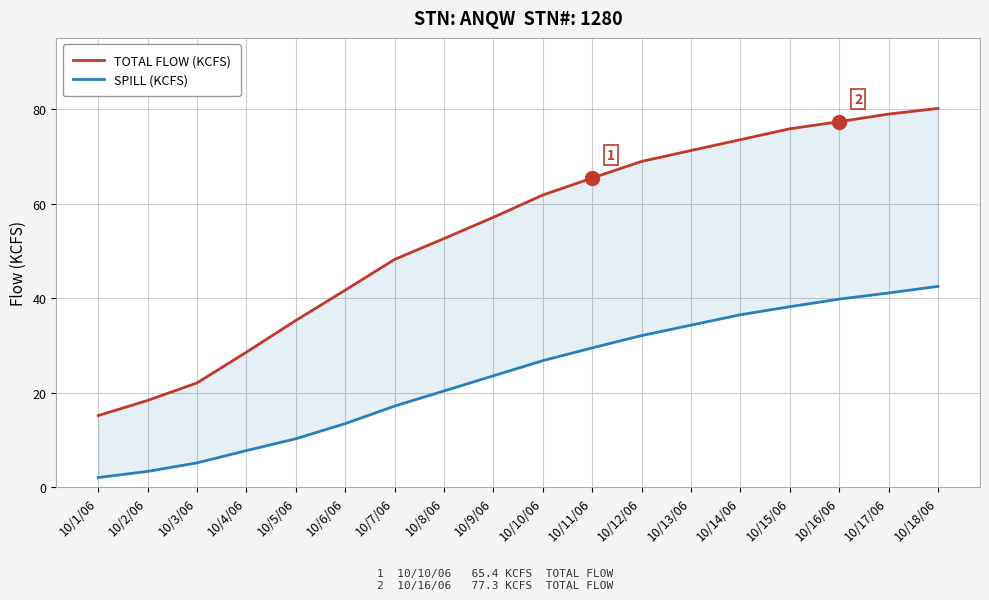

What is the total value across all series at 10/6/06?

55.2